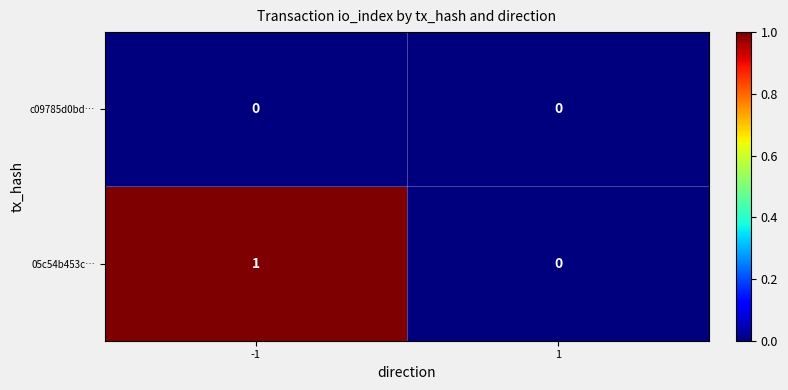

List the series in order of their peak value, highest first.

05c54b453c…, c09785d0bd…